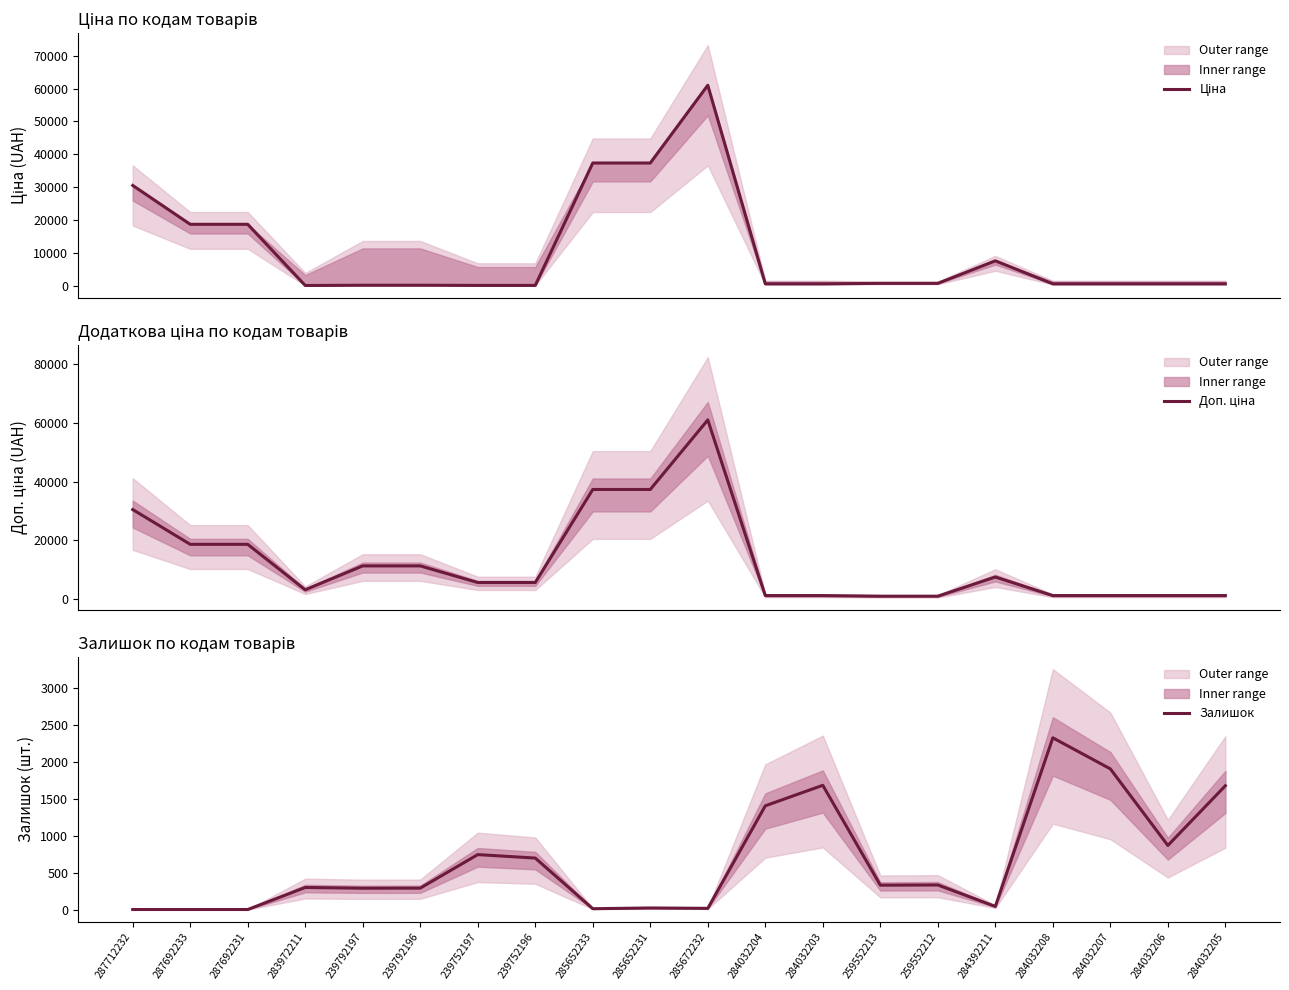

How many values in the Доп. ціна series are below 5667?

9